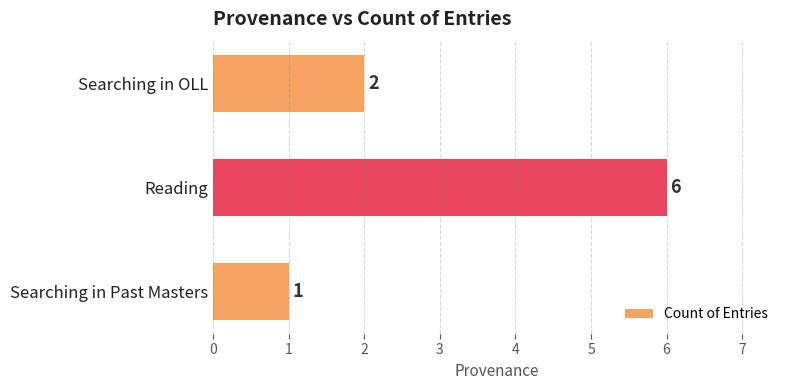

At which label is the value closest to 3?

Searching in OLL